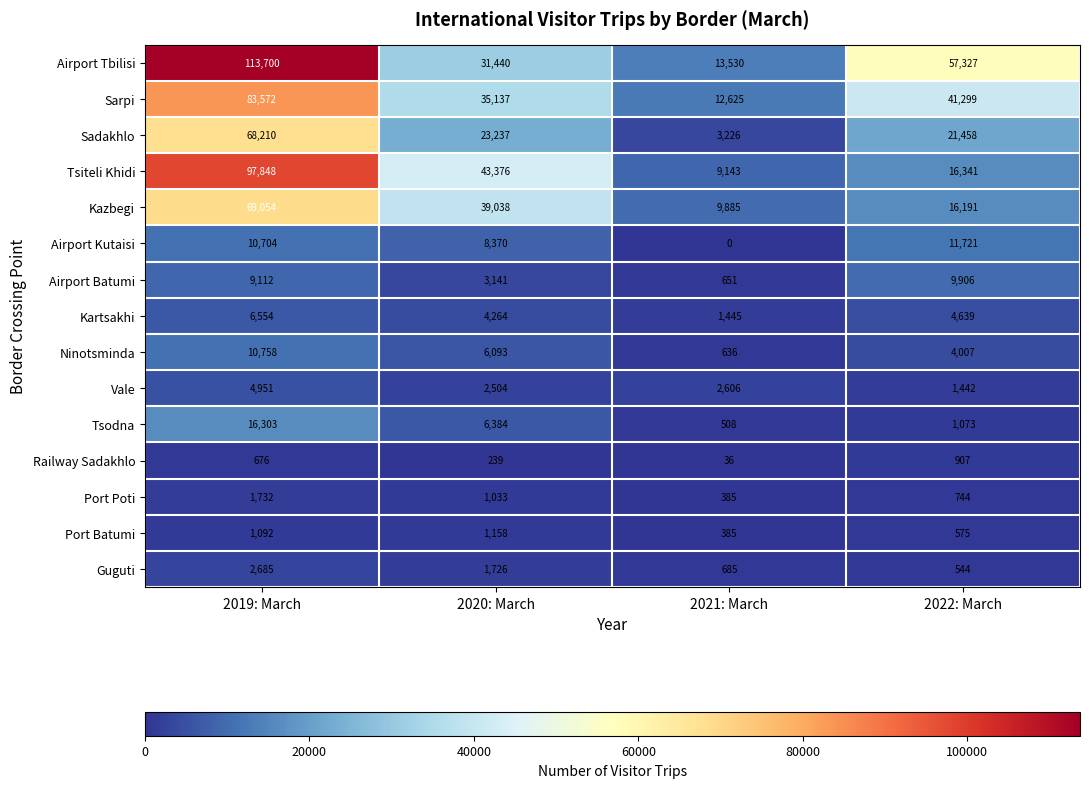

Rank the series by their maximum value, from lowest to highest.

Railway Sadakhlo, Port Batumi, Port Poti, Guguti, Vale, Kartsakhi, Airport Batumi, Ninotsminda, Airport Kutaisi, Tsodna, Sadakhlo, Kazbegi, Sarpi, Tsiteli Khidi, Airport Tbilisi